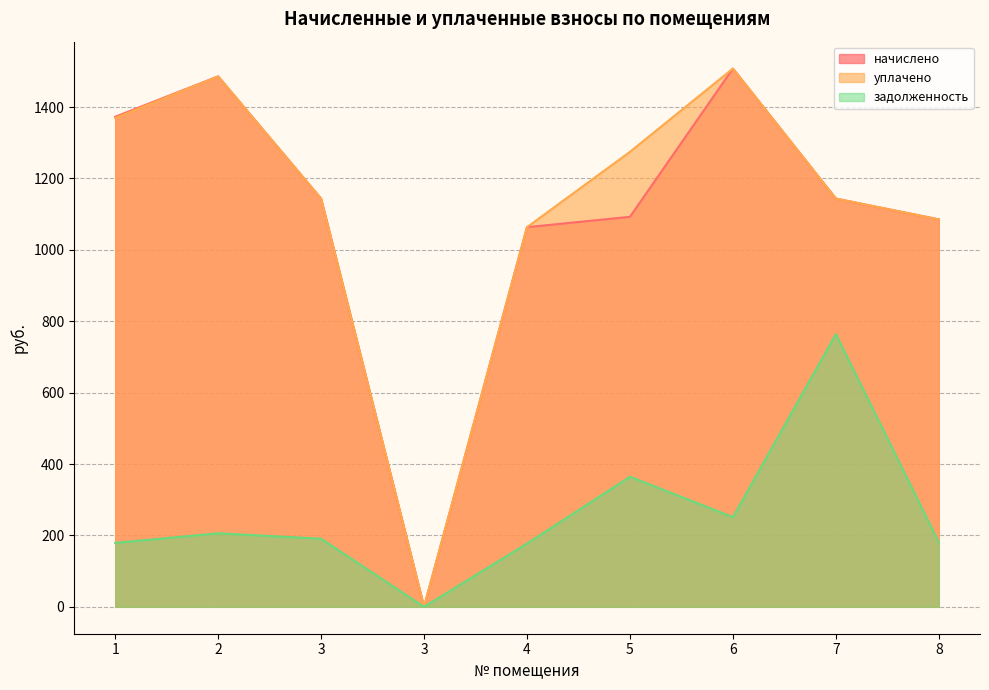

What is the approximate value of уплачено at 3?

1143.6